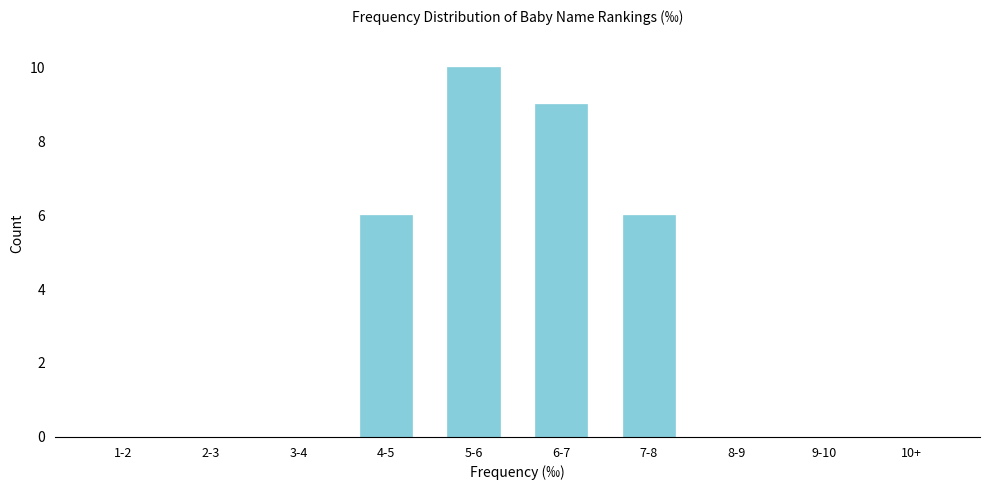

Reading right to left, list all the values displayed in this chart.

10+=0	9-10=0	8-9=0	7-8=6	6-7=9	5-6=10	4-5=6	3-4=0	2-3=0	1-2=0